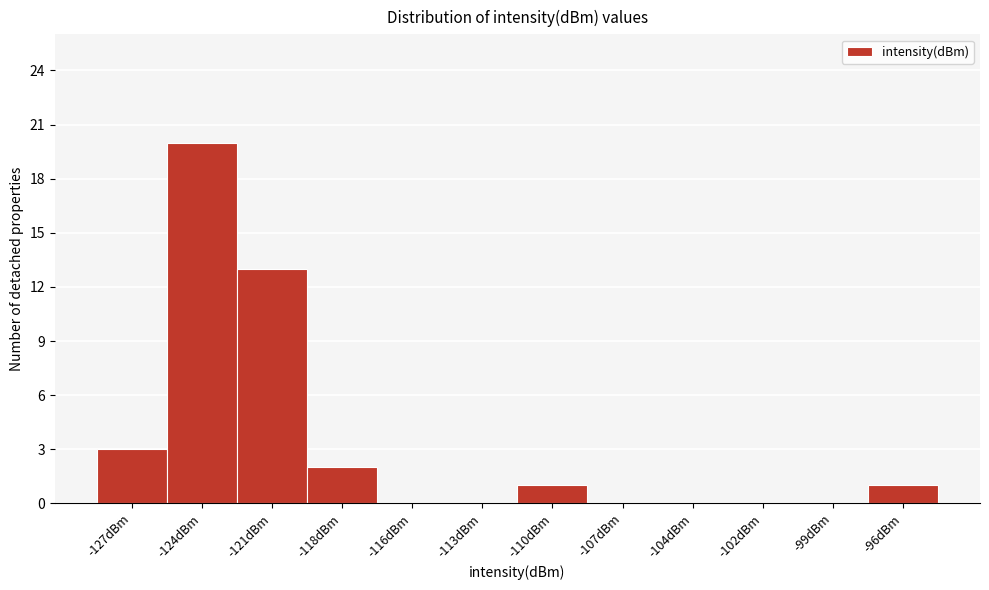

Reading right to left, transcribe all the data shown in this chart.

-96dBm=1	-99dBm=0	-102dBm=0	-104dBm=0	-107dBm=0	-110dBm=1	-113dBm=0	-116dBm=0	-118dBm=2	-121dBm=13	-124dBm=20	-127dBm=3